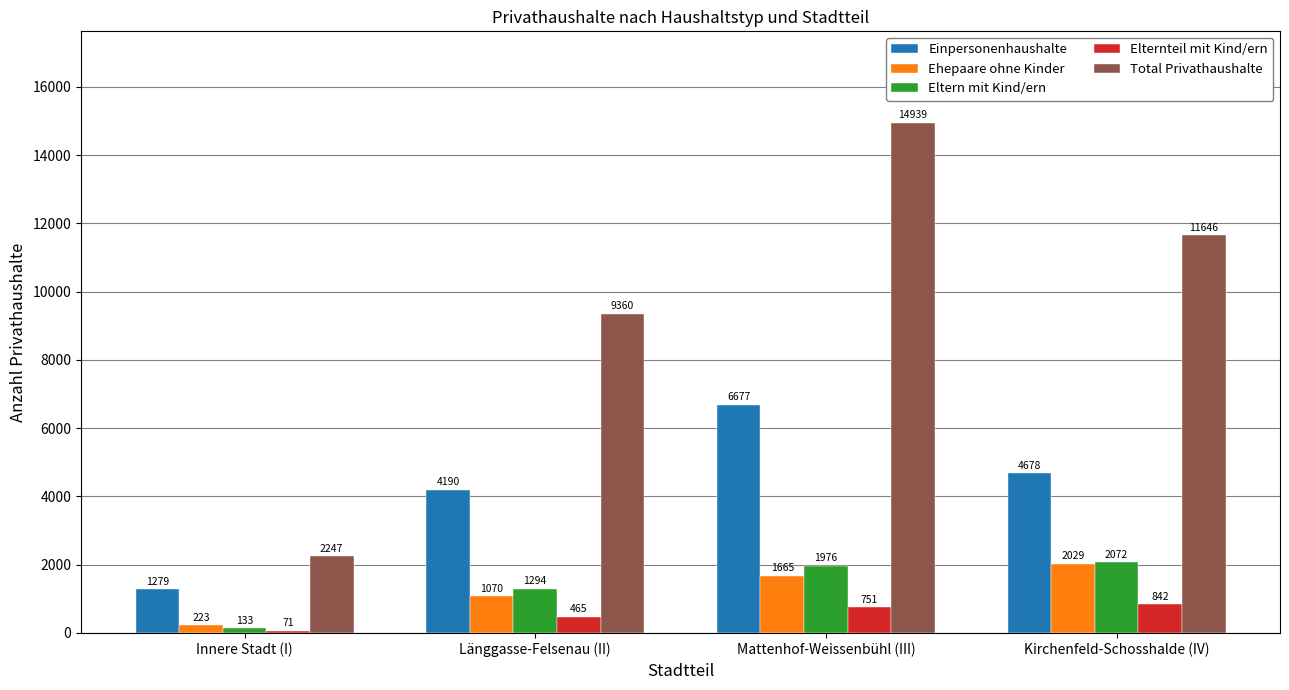

Between Länggasse-Felsenau (II) and Mattenhof-Weissenbühl (III), which series saw the biggest shift?

Total Privathaushalte